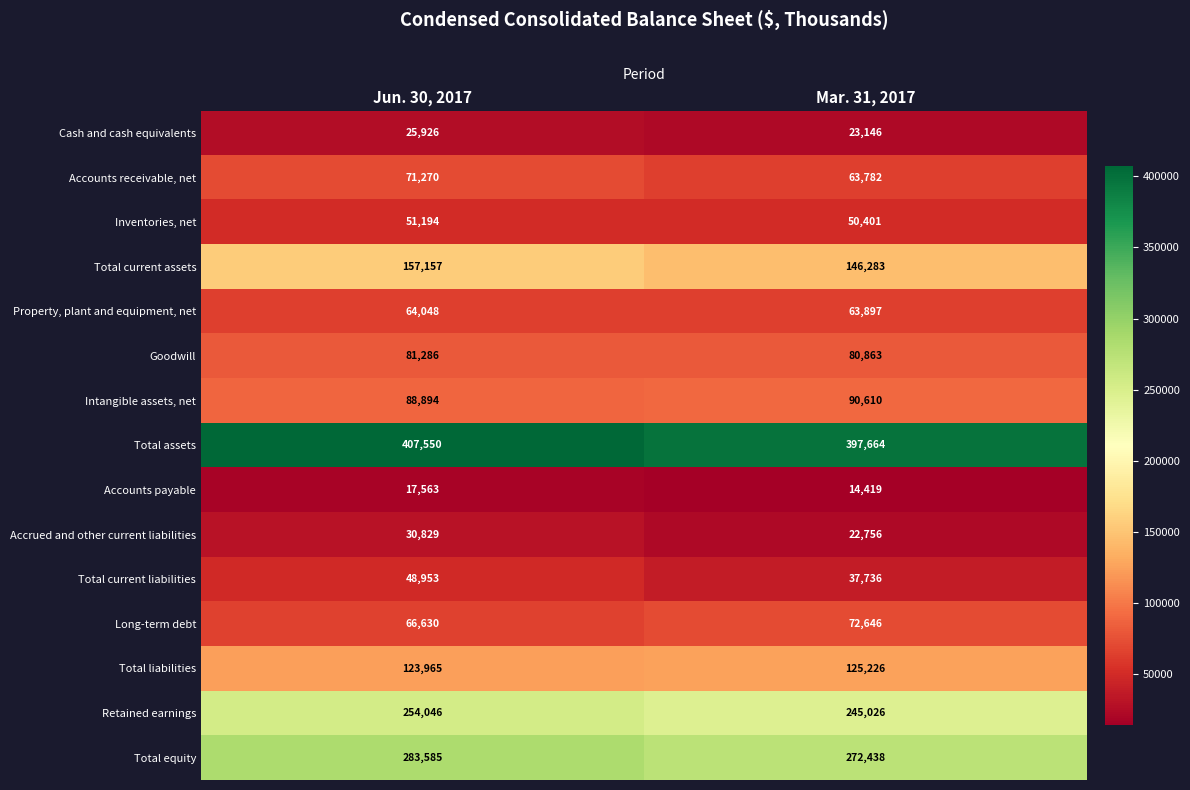

Count the number of categories in the chart.

2